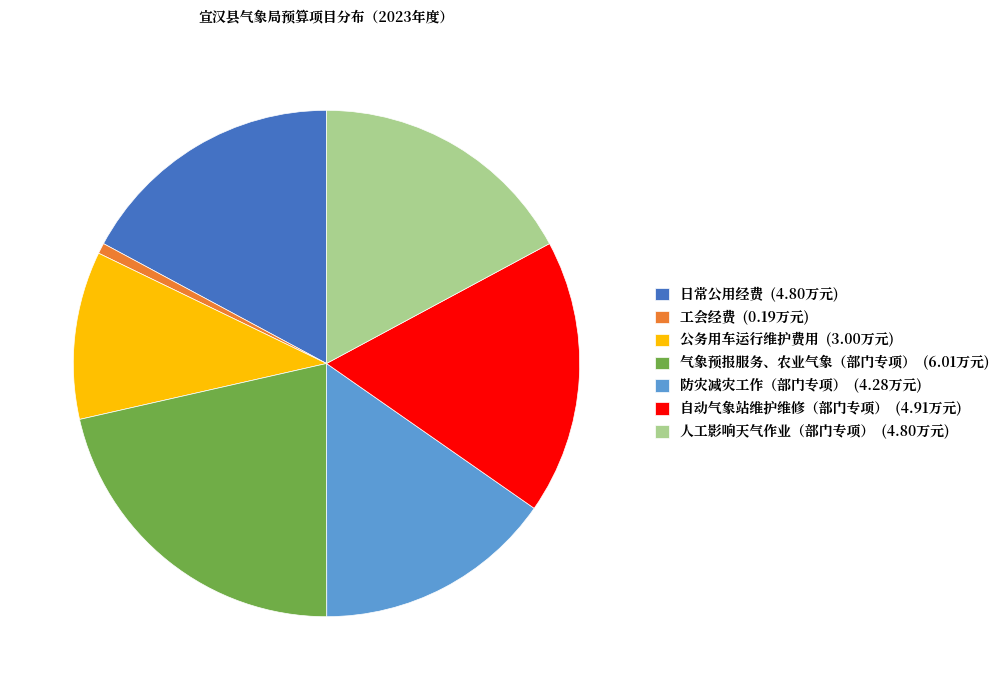

Rank the categories by value from highest to lowest.

气象预报服务、农业气象（部门专项）, 自动气象站维护维修（部门专项）, 日常公用经费, 人工影响天气作业（部门专项）, 防灾减灾工作（部门专项）, 公务用车运行维护费用, 工会经费